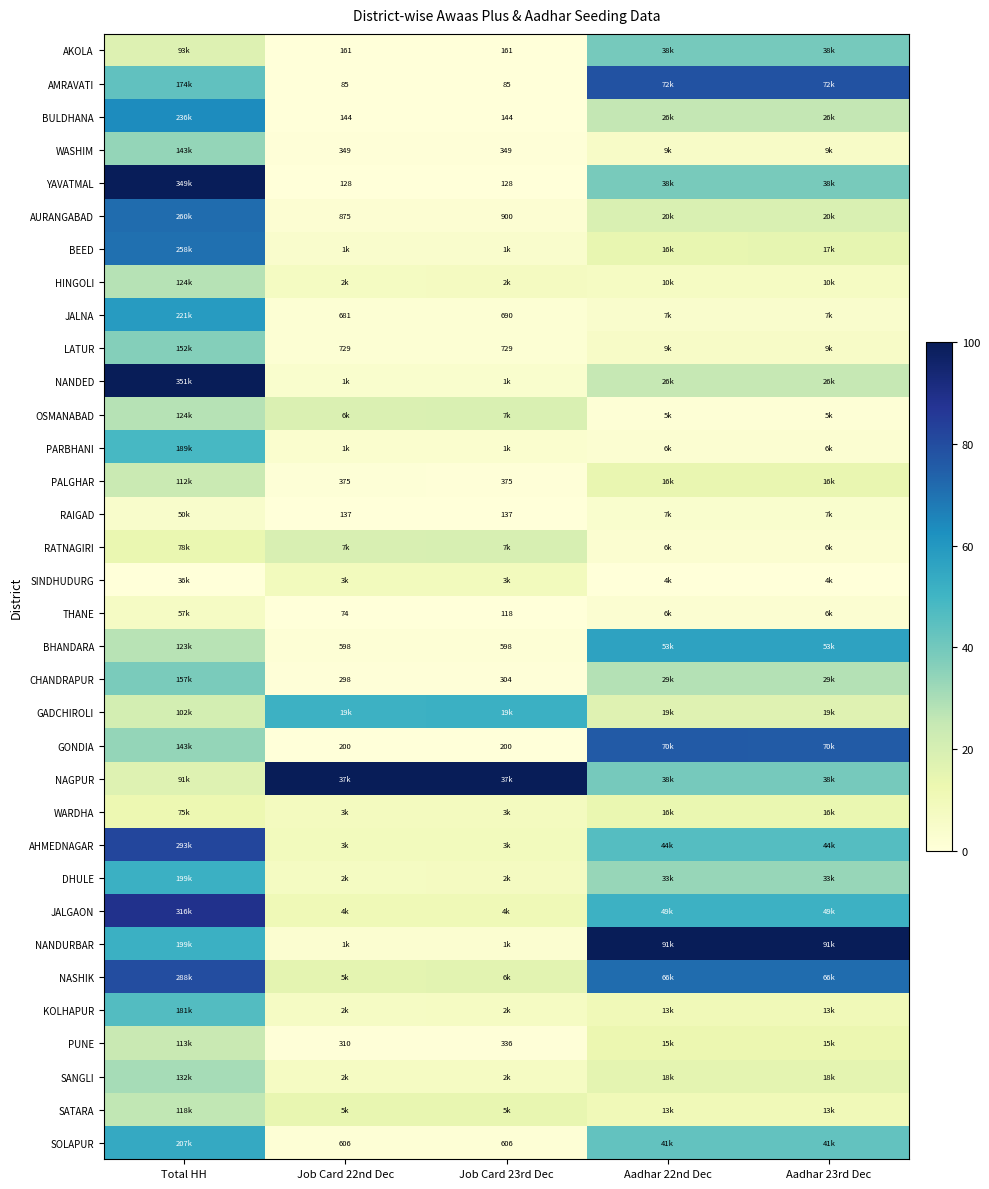

Between Total HH and Job Card 23rd Dec, which is larger?

Total HH